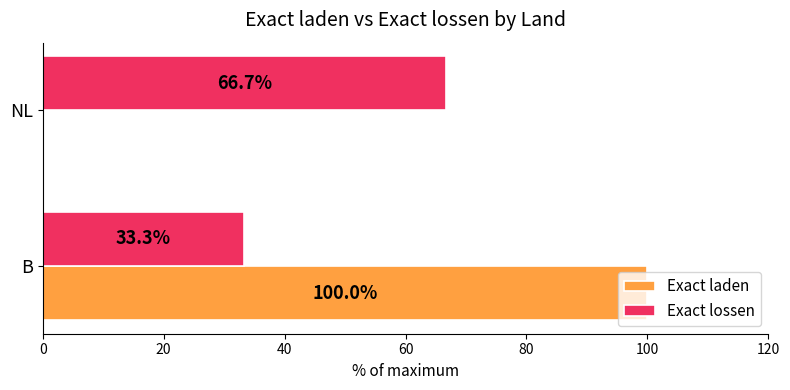

Which series changed the most between B and NL?

Exact laden